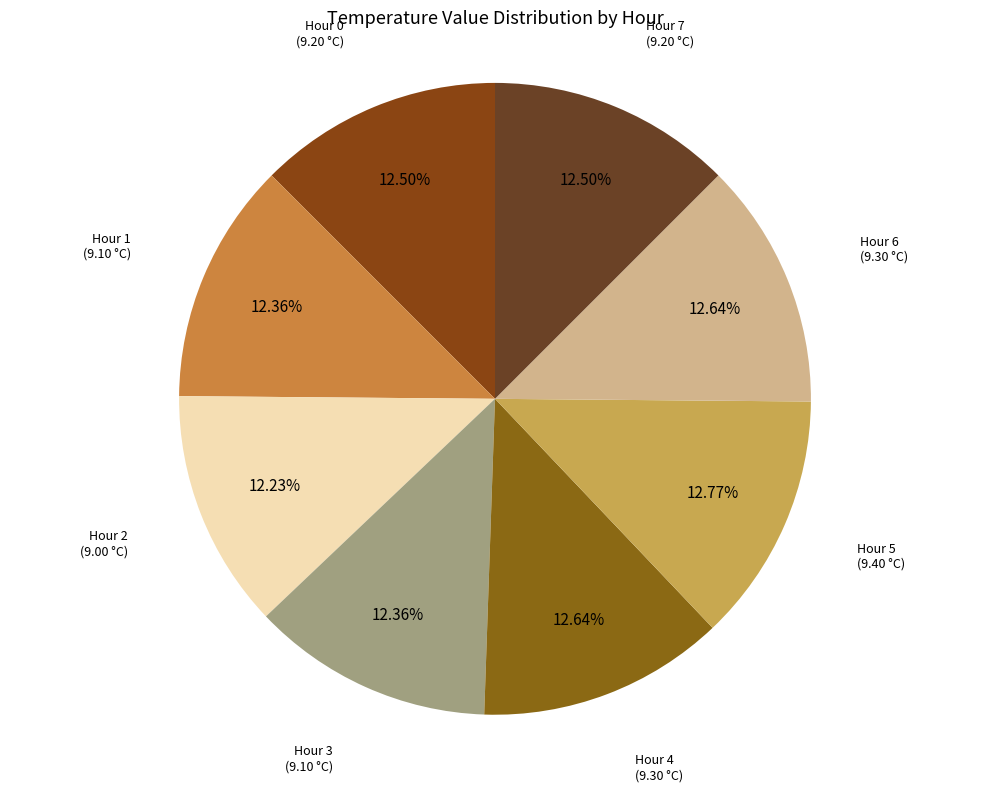

Is it true that Hour 1 is 6% of the pie?

False